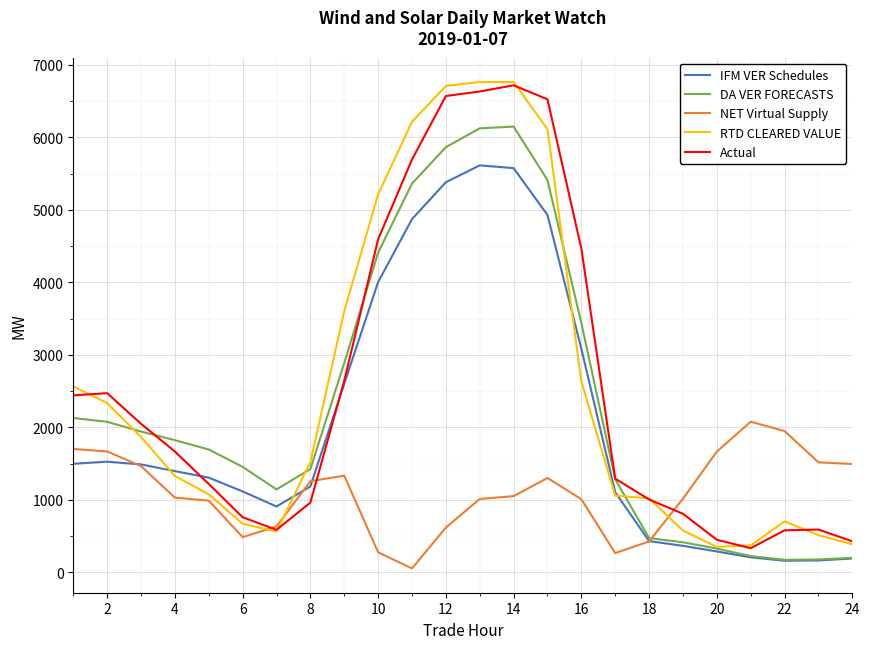

What are all the series names shown in the legend?

IFM VER Schedules, DA VER FORECASTS, NET Virtual Supply, RTD CLEARED VALUE, Actual